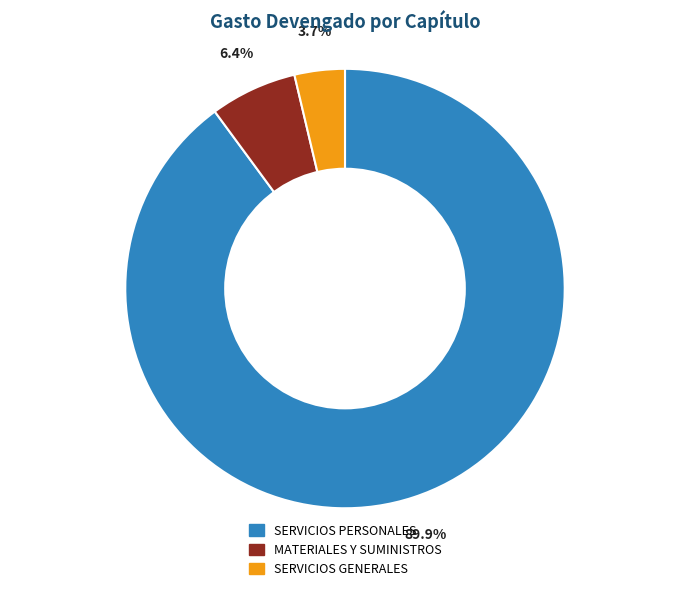

Which slice represents more than half of the pie?

SERVICIOS PERSONALES